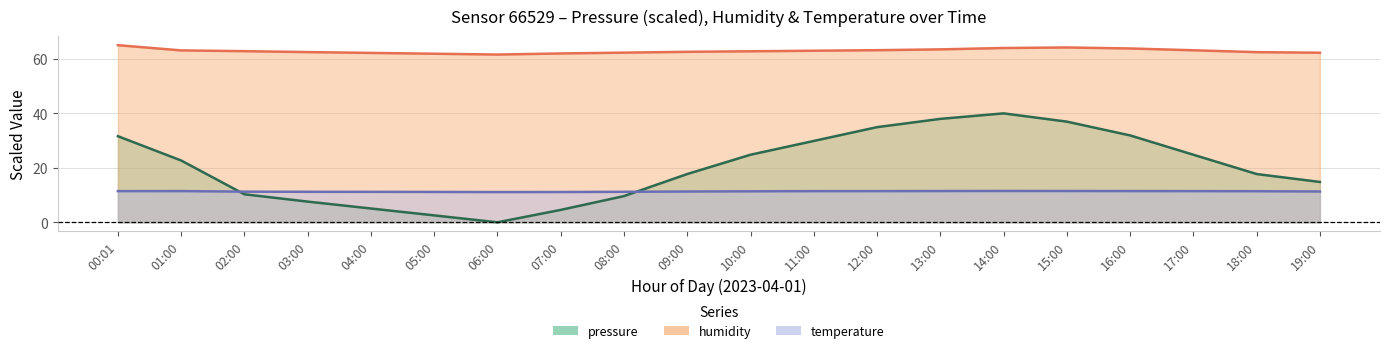

What is the sum of the humidity values at 03:00 and 04:00?

124.7